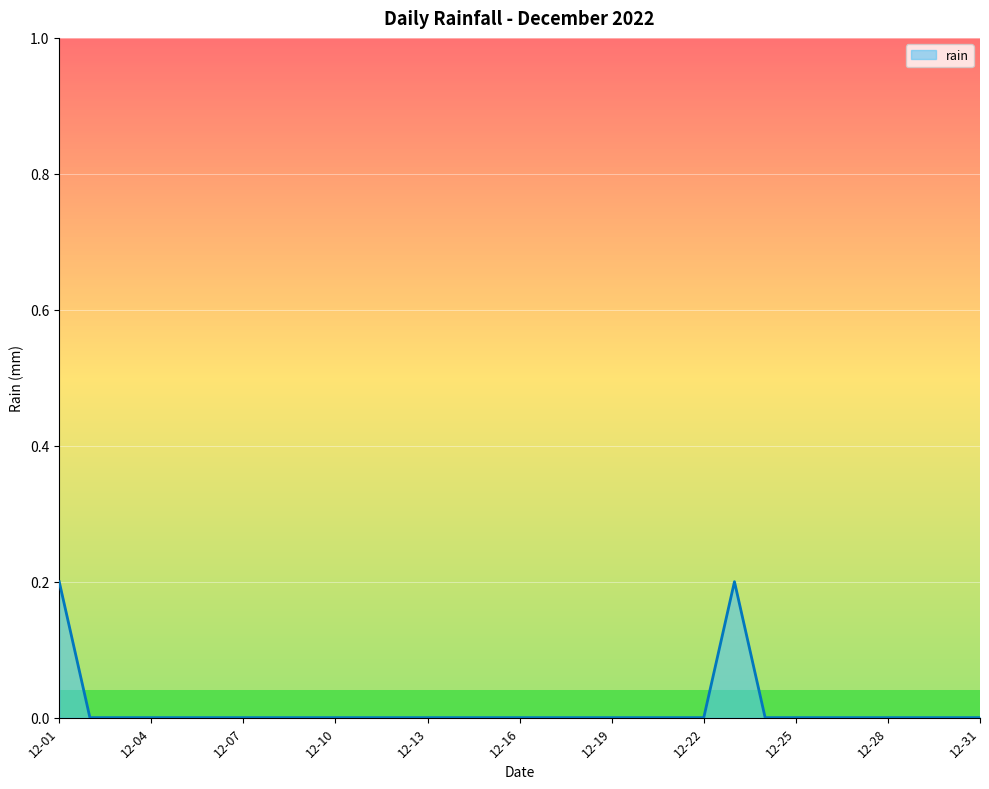

What is the maximum value shown in the chart?

0.2